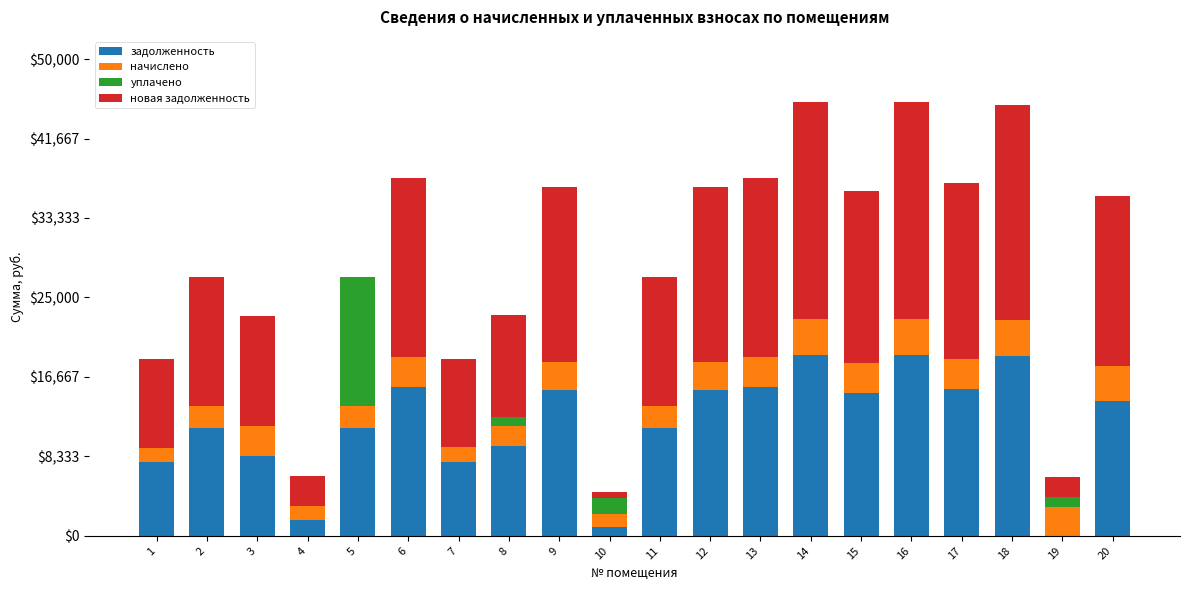

What is the sum of all задолженность values?

232931.1